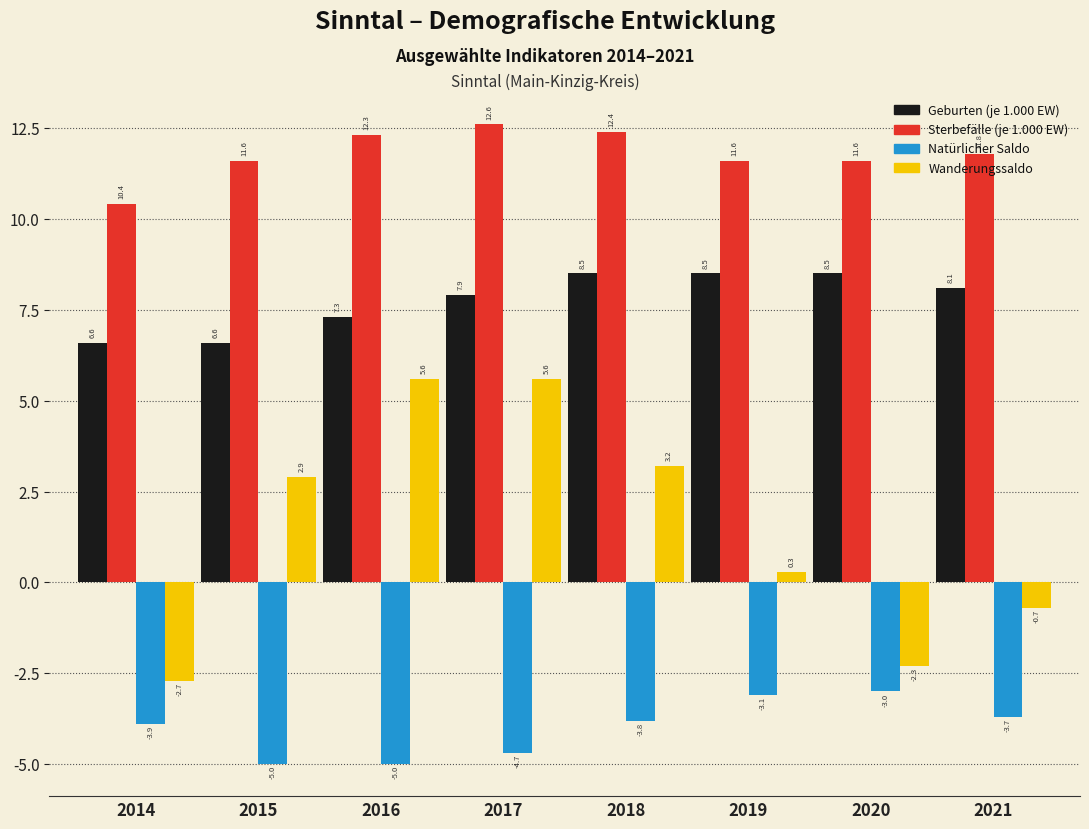

At which label is Wanderungssaldo closest to 1?

2019